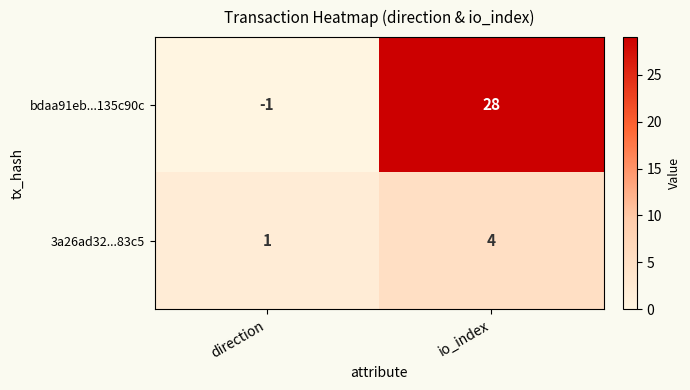

Which series has the widest spread of values?

bdaa91eb...135c90c